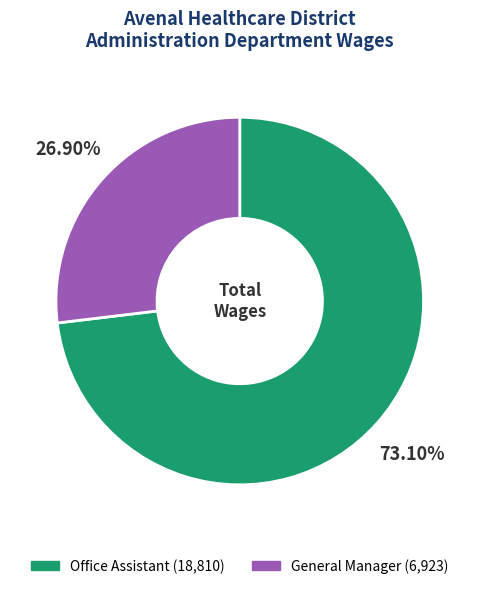

Combined, what portion of the pie is Office Assistant and General Manager?

100.0%